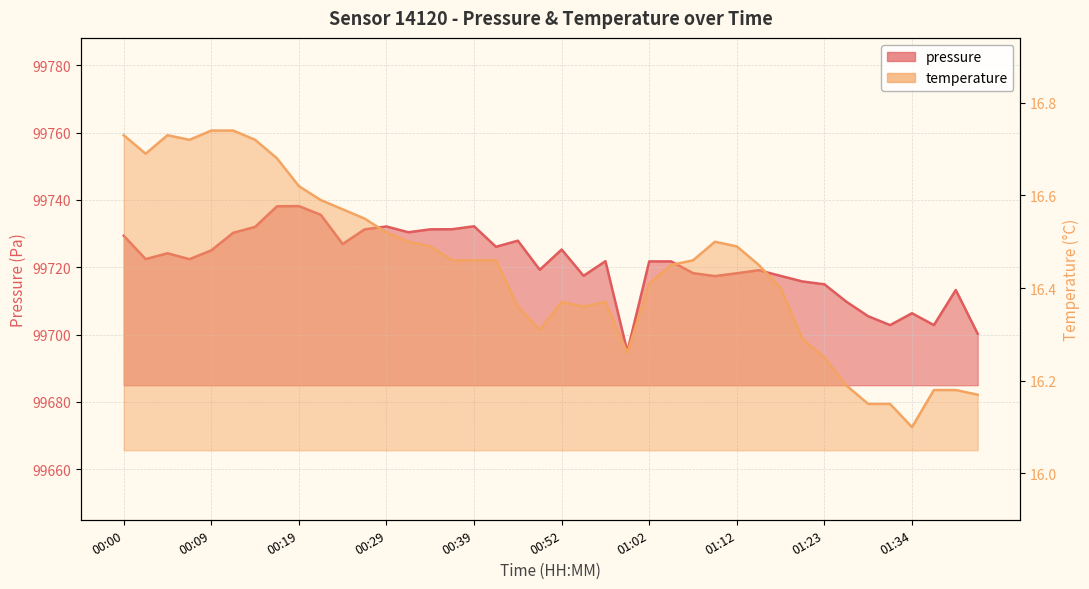

Reading right to left, extract all data points from this chart.

pressure: 01:42=99700.2	01:39=99713.2	01:36=99702.8	01:34=99706.3	01:31=99702.8	01:28=99705.4	01:26=99709.8	01:23=99714.9	01:20=99715.8	01:17=99717.4	01:14=99719.1	01:12=99718.2	01:09=99717.4	01:07=99718.2	01:04=99721.8	01:02=99721.8	00:59=99694.9	00:57=99721.8	00:54=99717.5	00:52=99725.3	00:49=99719.2	00:47=99727.9	00:41=99726.1	00:39=99732.2	00:36=99731.3	00:34=99731.3	00:31=99730.4	00:29=99732.1	00:26=99731.3	00:24=99726.9	00:22=99735.6	00:19=99738.2	00:17=99738.1	00:14=99732.0	00:12=99730.2	00:09=99725.0	00:07=99722.4	00:05=99724.2	00:02=99722.4	00:00=99729.4
temperature: 01:42=16.2	01:39=16.2	01:36=16.2	01:34=16.1	01:31=16.1	01:28=16.1	01:26=16.2	01:23=16.2	01:20=16.3	01:17=16.4	01:14=16.4	01:12=16.5	01:09=16.5	01:07=16.5	01:04=16.4	01:02=16.4	00:59=16.3	00:57=16.4	00:54=16.4	00:52=16.4	00:49=16.3	00:47=16.4	00:41=16.5	00:39=16.5	00:36=16.5	00:34=16.5	00:31=16.5	00:29=16.5	00:26=16.6	00:24=16.6	00:22=16.6	00:19=16.6	00:17=16.7	00:14=16.7	00:12=16.7	00:09=16.7	00:07=16.7	00:05=16.7	00:02=16.7	00:00=16.7